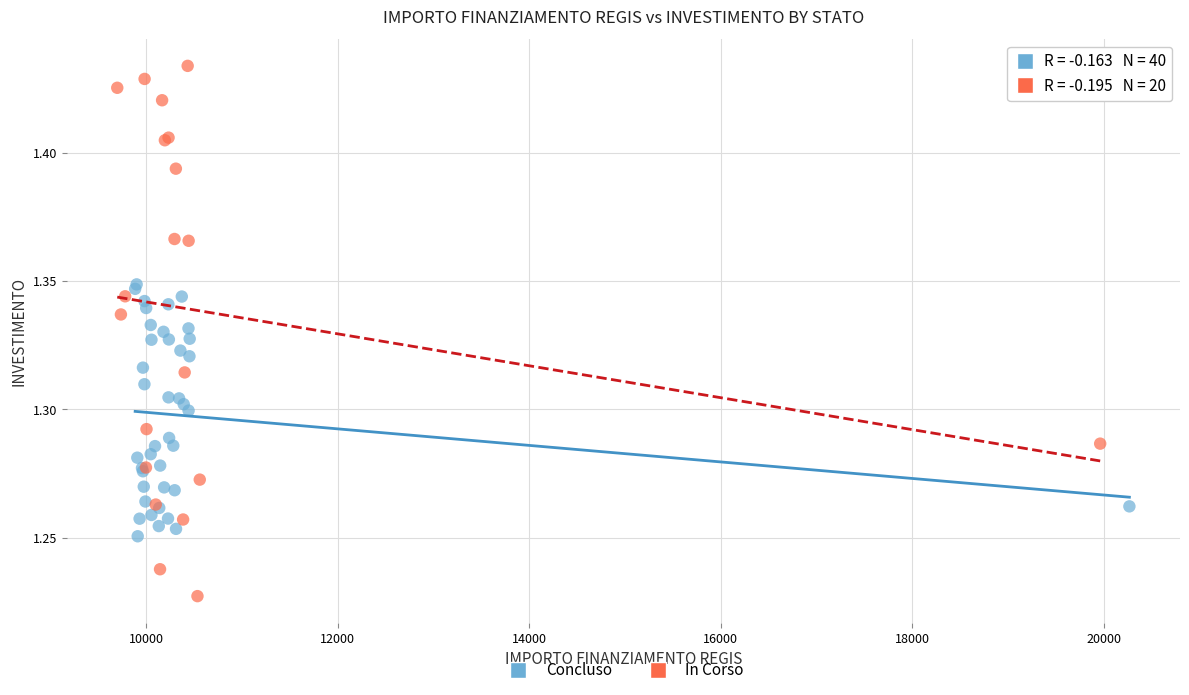

Which series contains the lowest Y value?

In Corso